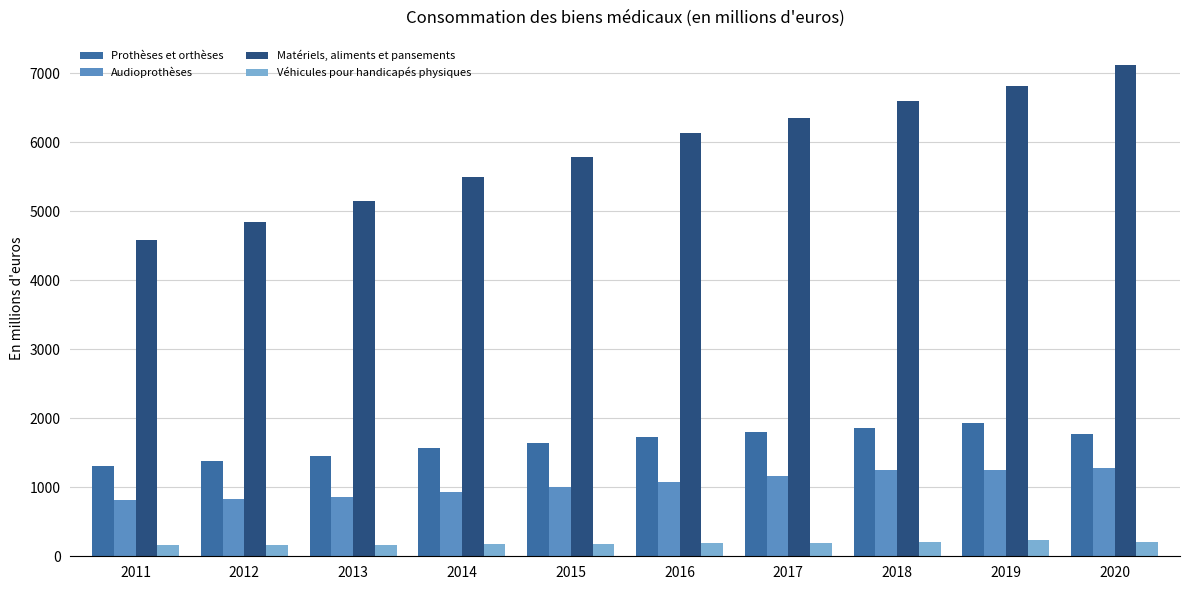

List the series in order of their peak value, lowest first.

Véhicules pour handicapés physiques, Audioprothèses, Prothèses et orthèses, Matériels, aliments et pansements